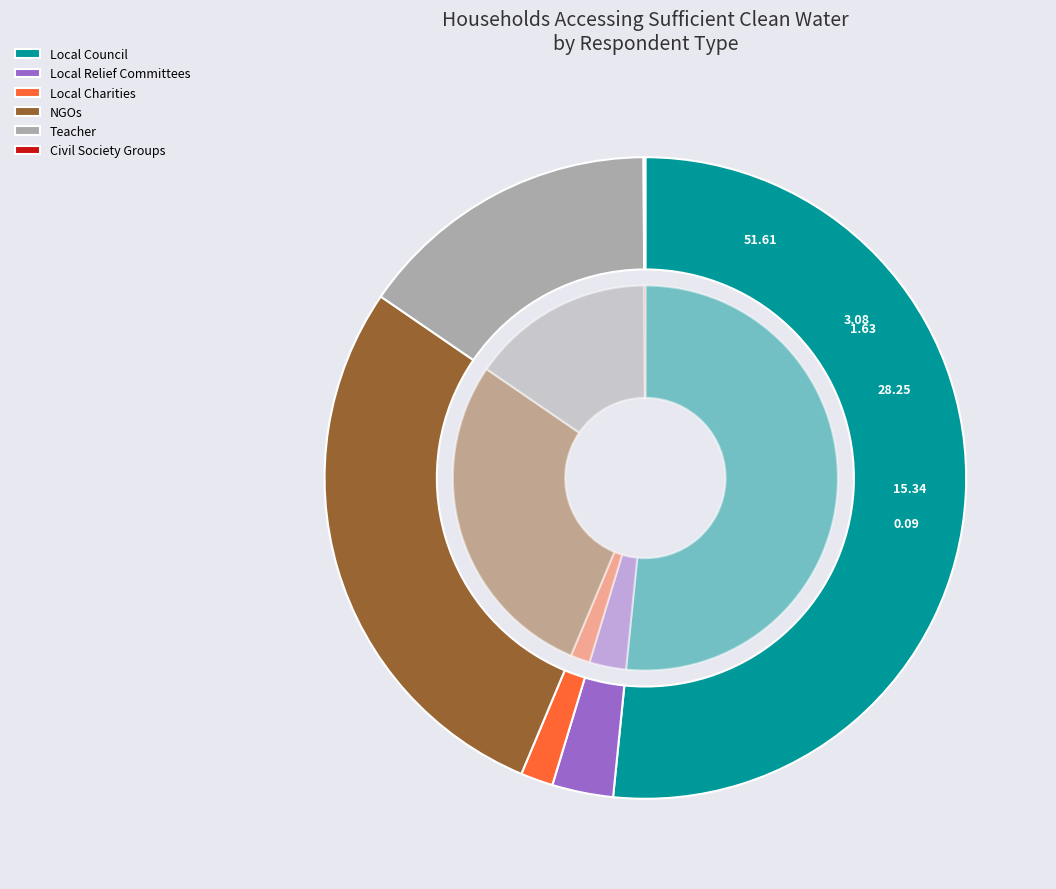

How many slices are in this pie chart?

8